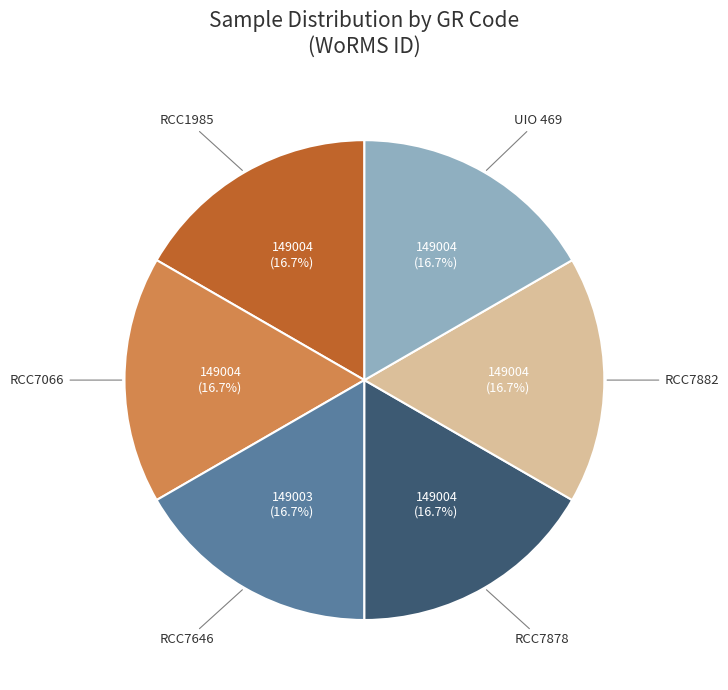

Does any single category account for the majority?

No